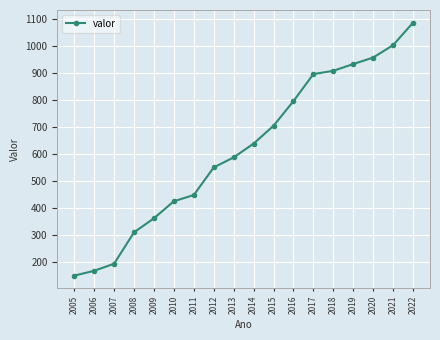

Which has a higher value, 2022 or 2020?

2022